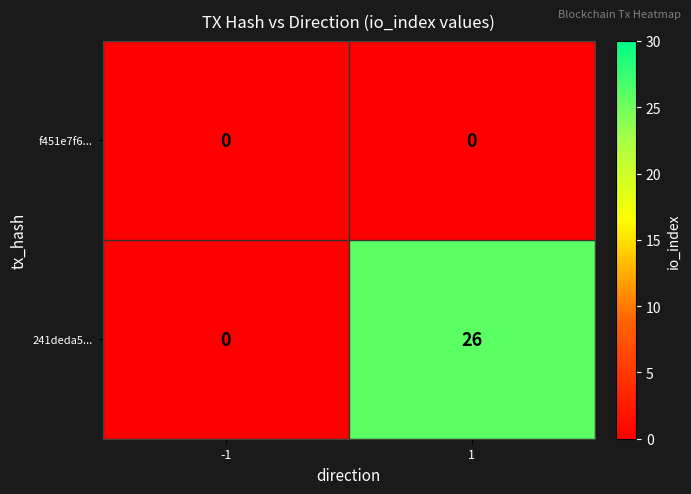

What is the sum of the 241deda5... values at 1 and -1?

26